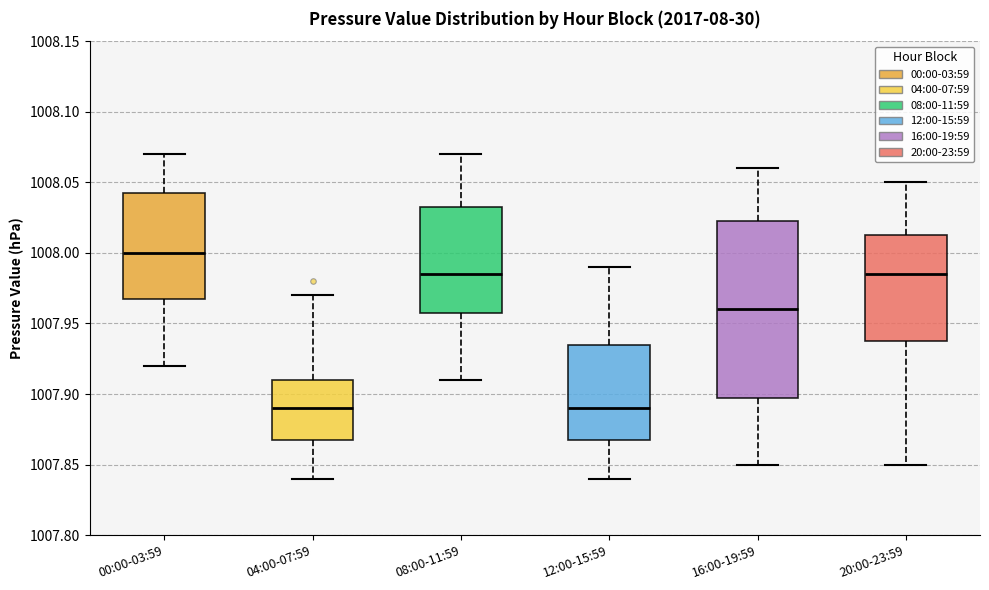

Where is the upper edge of the box for 12:00-15:59 on the y-axis? The values are not printed on the chart, so give them approximately, as read against the axis.

1007.935